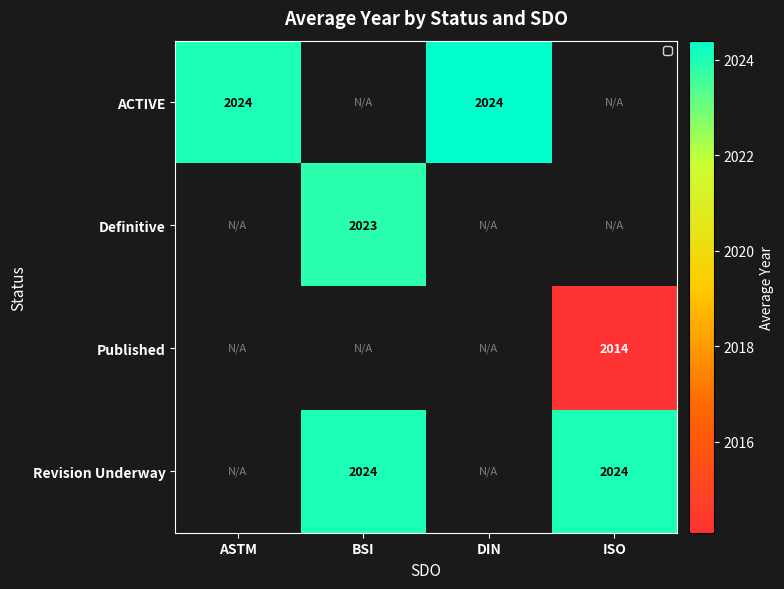

True or false: Revision Underway has a value of 2024 at ISO.

True